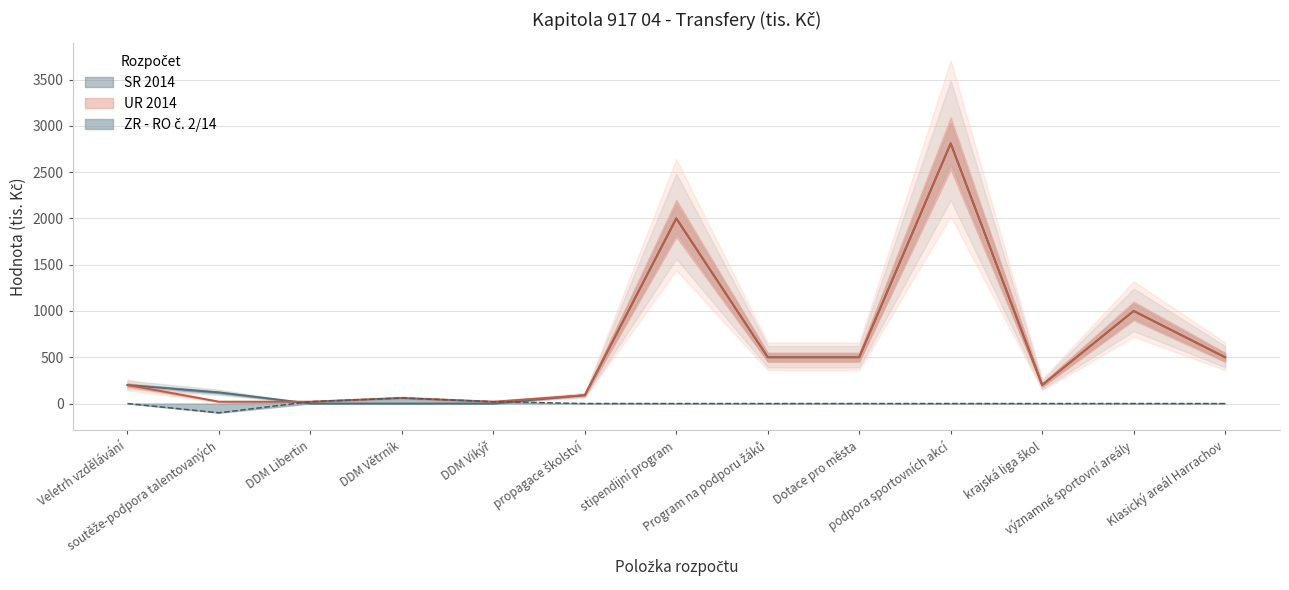

At Veletrh vzdělávání, list the series in order from smallest to largest.

ZR - RO č. 2/14, SR 2014, UR 2014